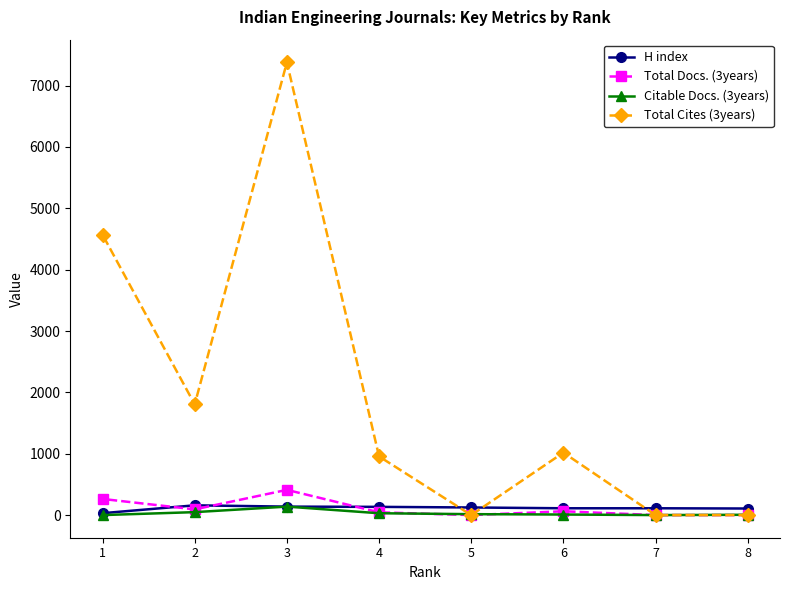

Rank the series by their maximum value, from highest to lowest.

Total Cites (3years), Total Docs. (3years), H index, Citable Docs. (3years)